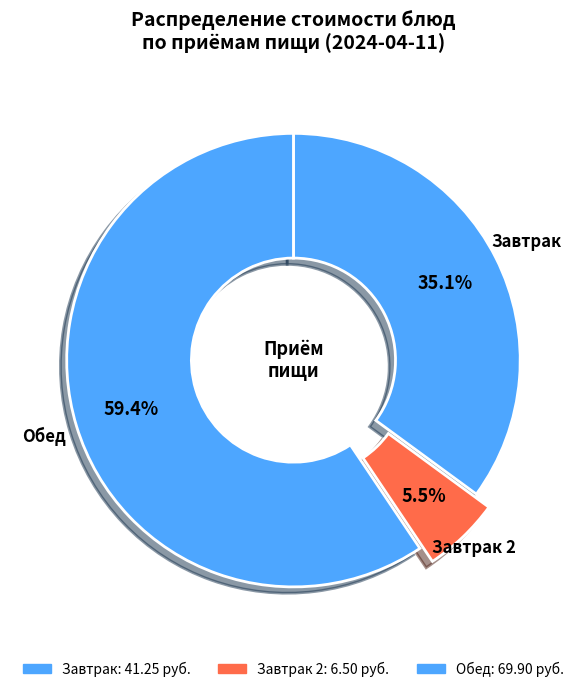

How many slices are in this pie chart?

3